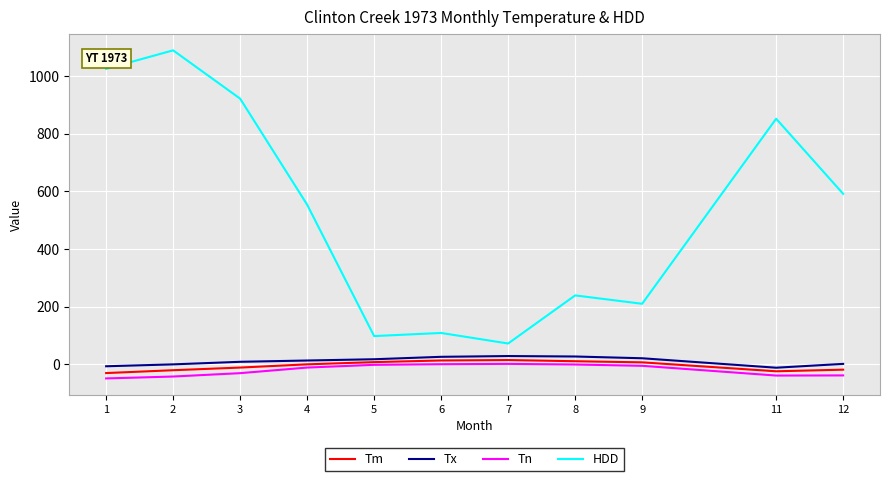

True or false: Tx and HDD cross at least once.

False